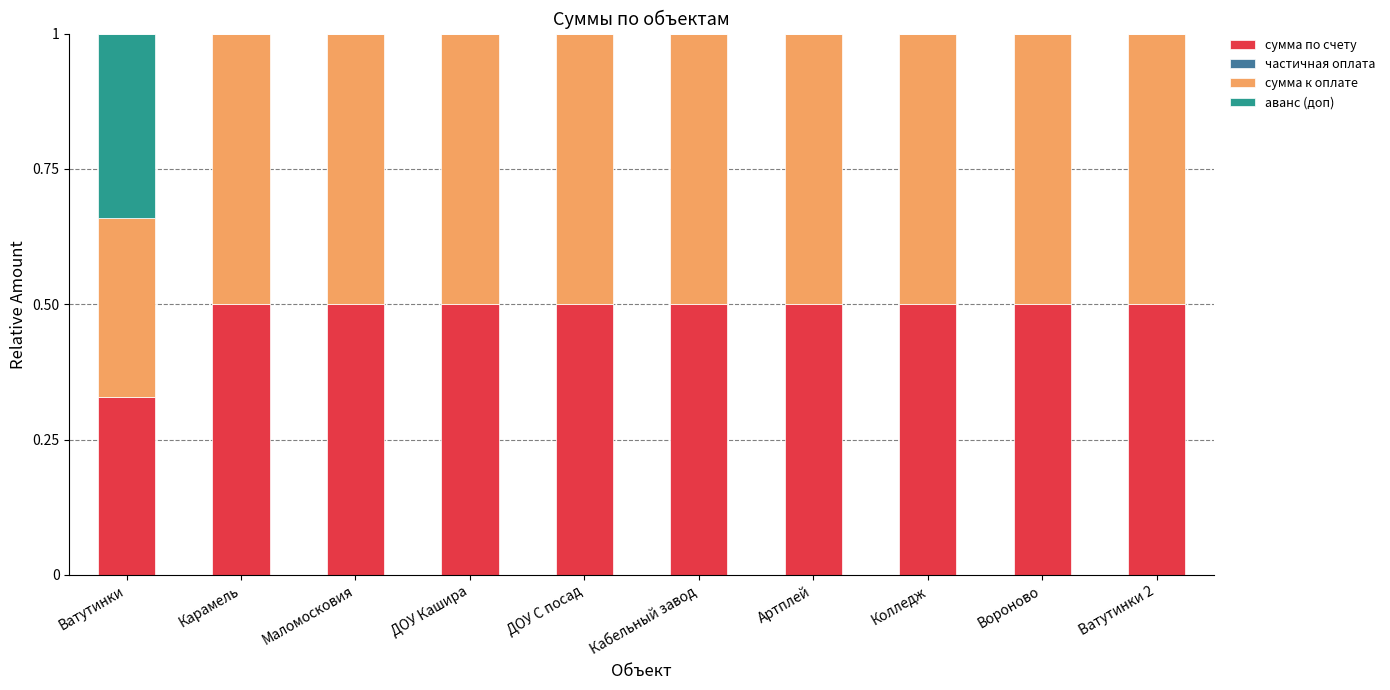

The value of сумма по счету at Колледж is 0.3. True or false?

False